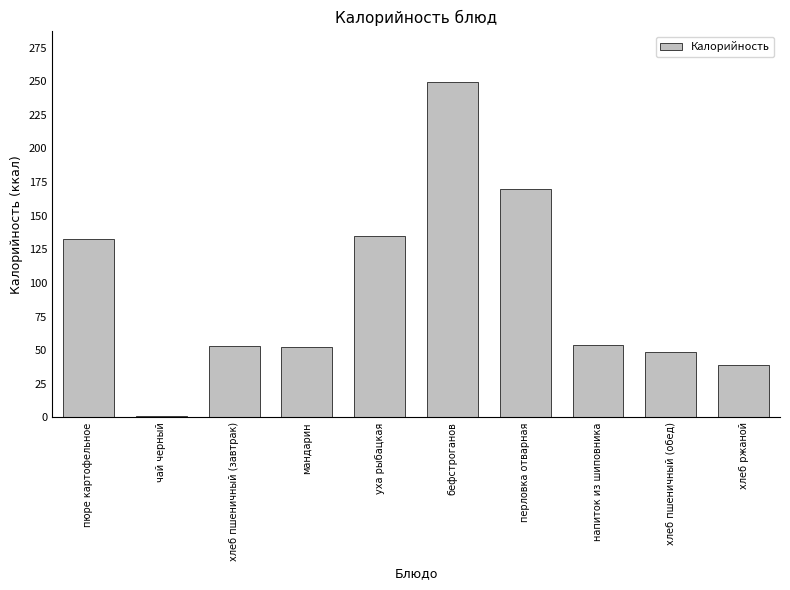

Is it true that the value at хлеб пшеничный (завтрак) is 53.5?

True